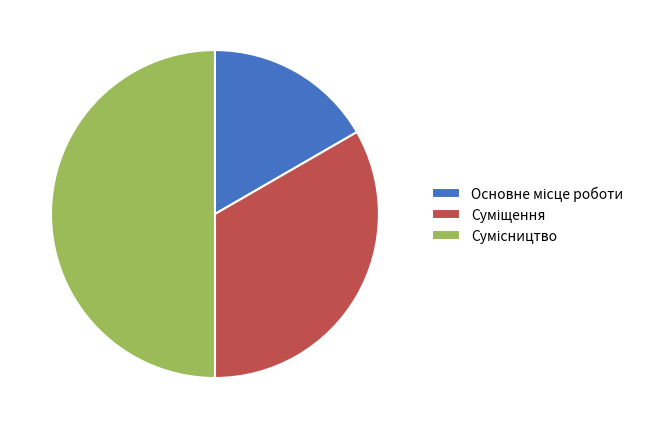

Is it true that Сумісництво is 38% of the pie?

False